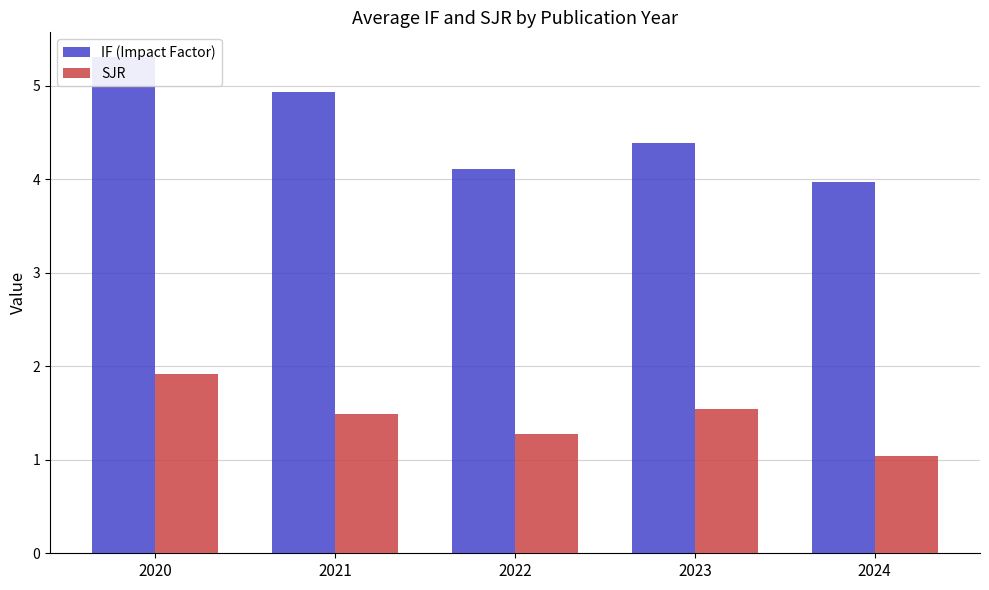

What is the difference between the second highest and second lowest values in the SJR series?

0.3